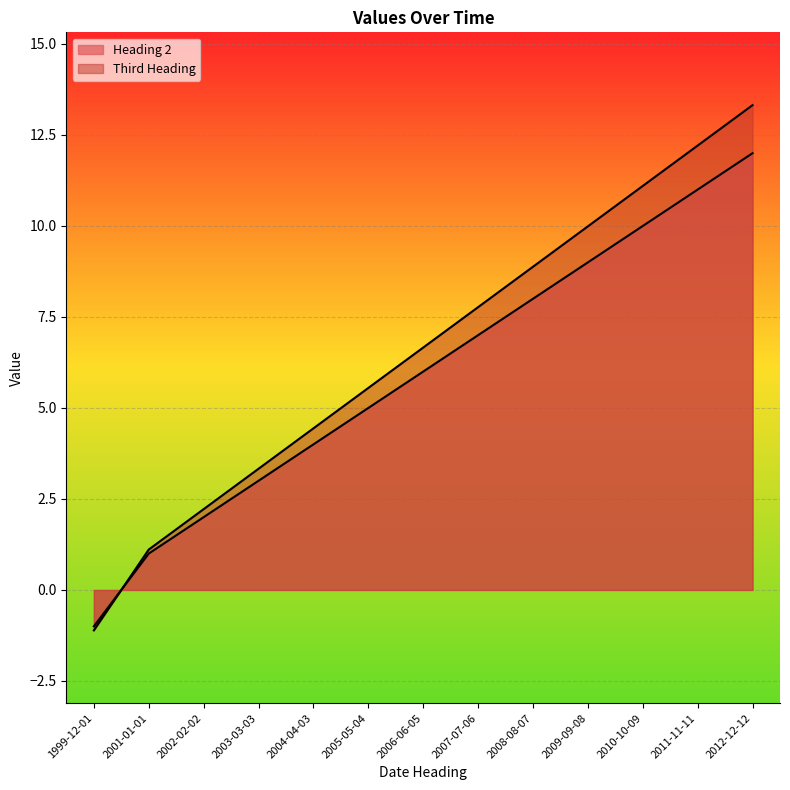

At which label does Third Heading reach its peak?

2012-12-12